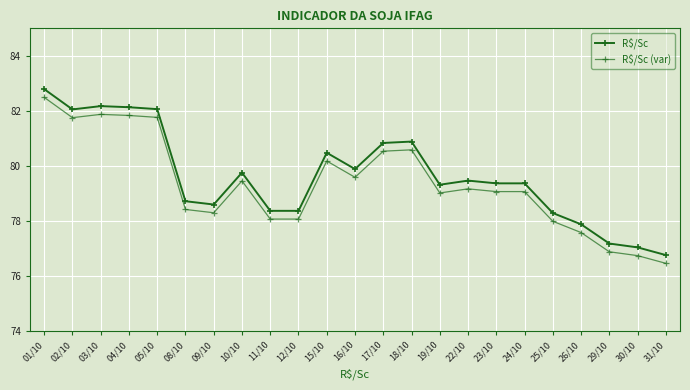

Is the value of R$/Sc (var) at 09/10 greater than the value of R$/Sc at 19/10?

No